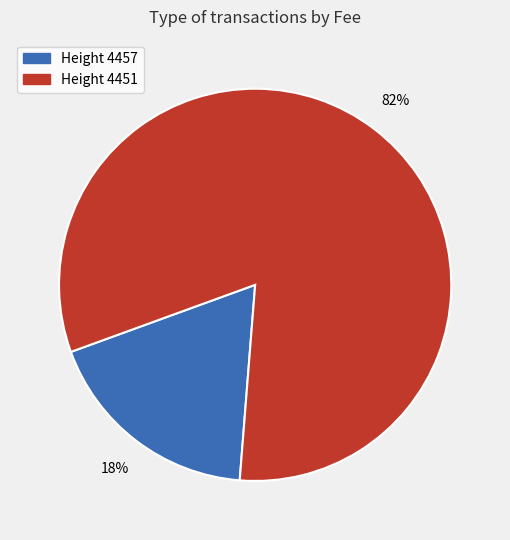

To the nearest percent, what is the average slice percentage?

50%